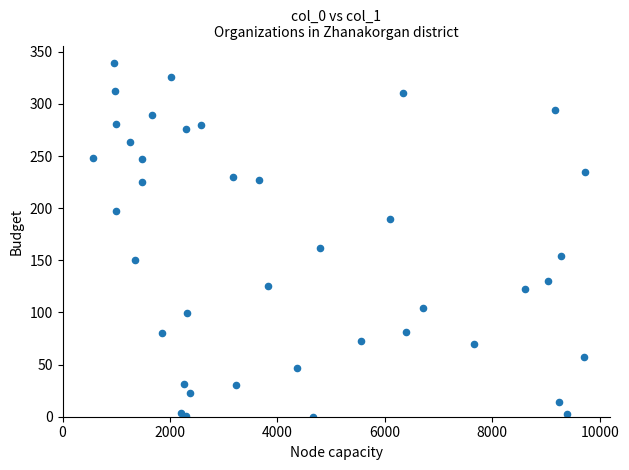

What Y value in the scatter plot is closest to 169?

162